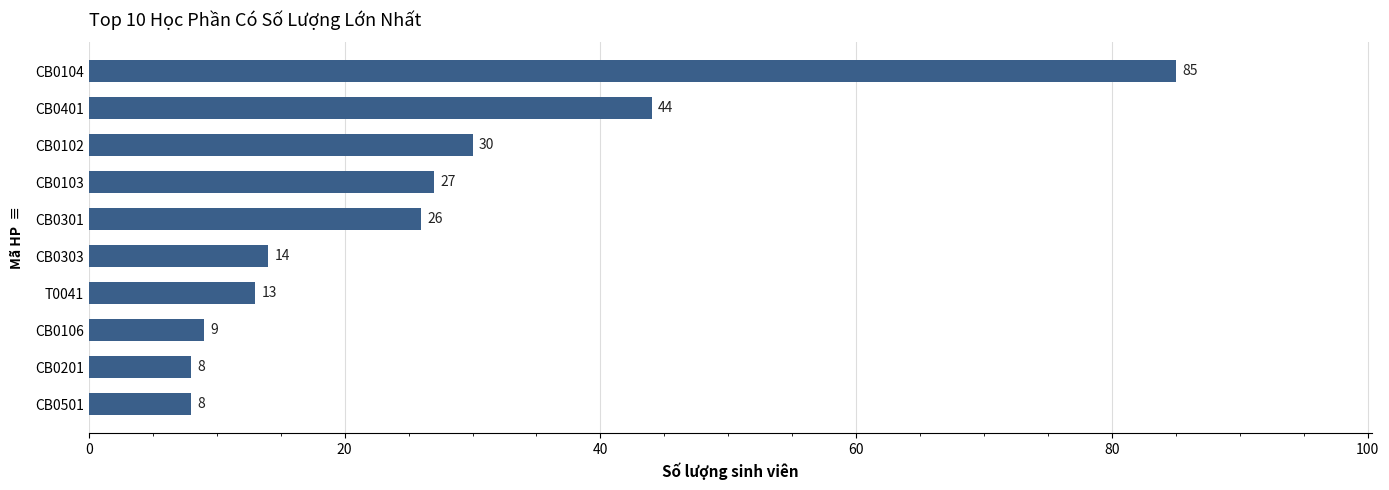

The value at CB0103 is 11. True or false?

False